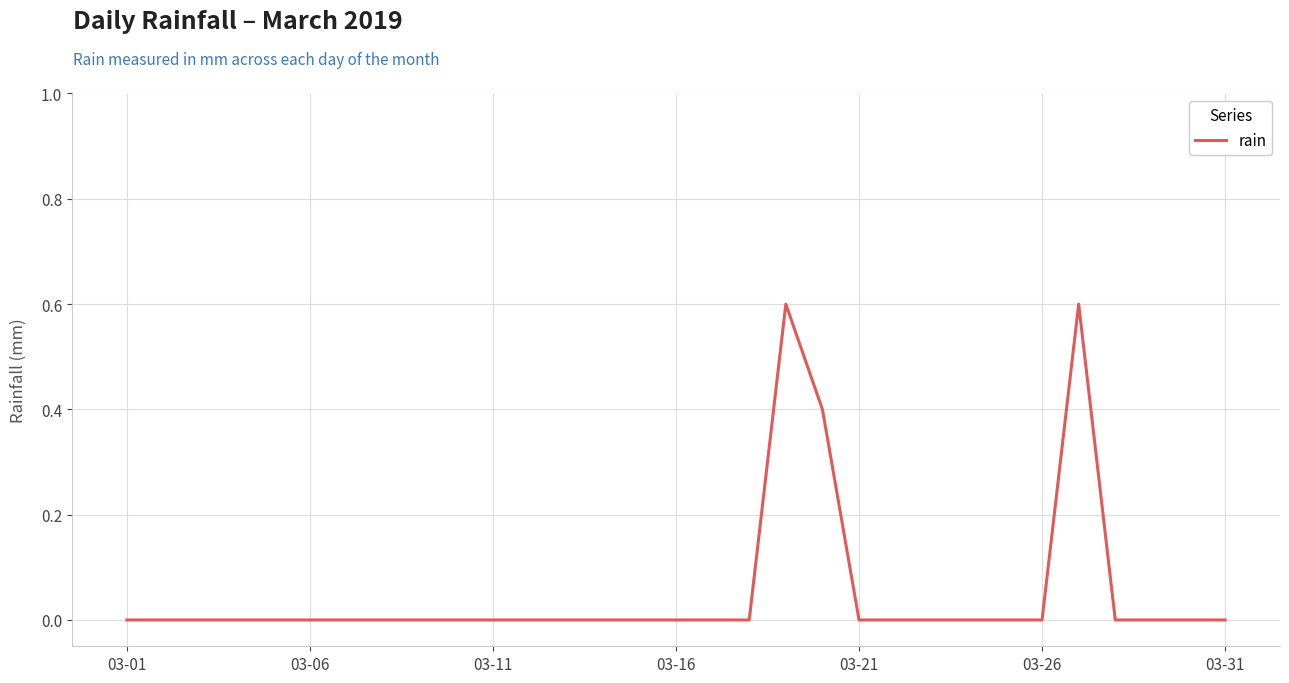

What is the greatest value displayed?

0.6